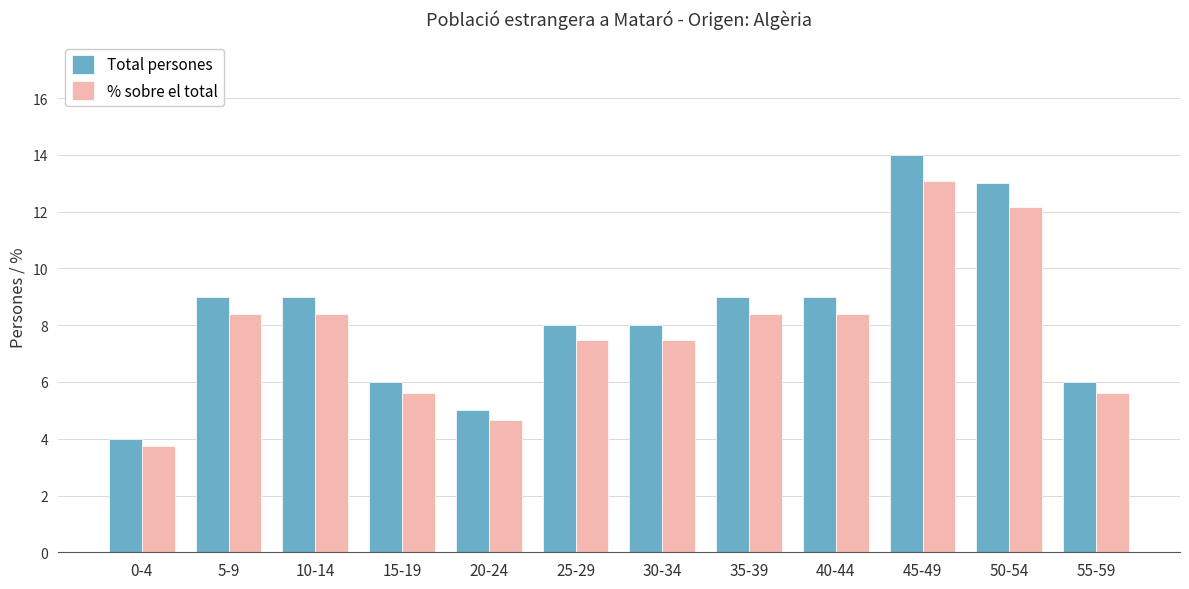

What is the sum of the Total persones values at 25-29 and 50-54?

21.0